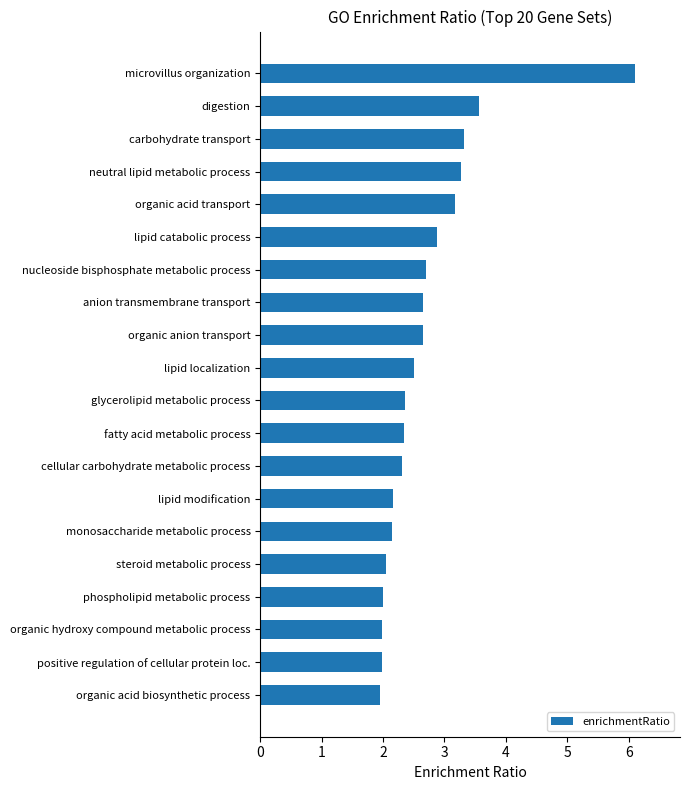

What is the difference between the second highest and second lowest values?

1.6